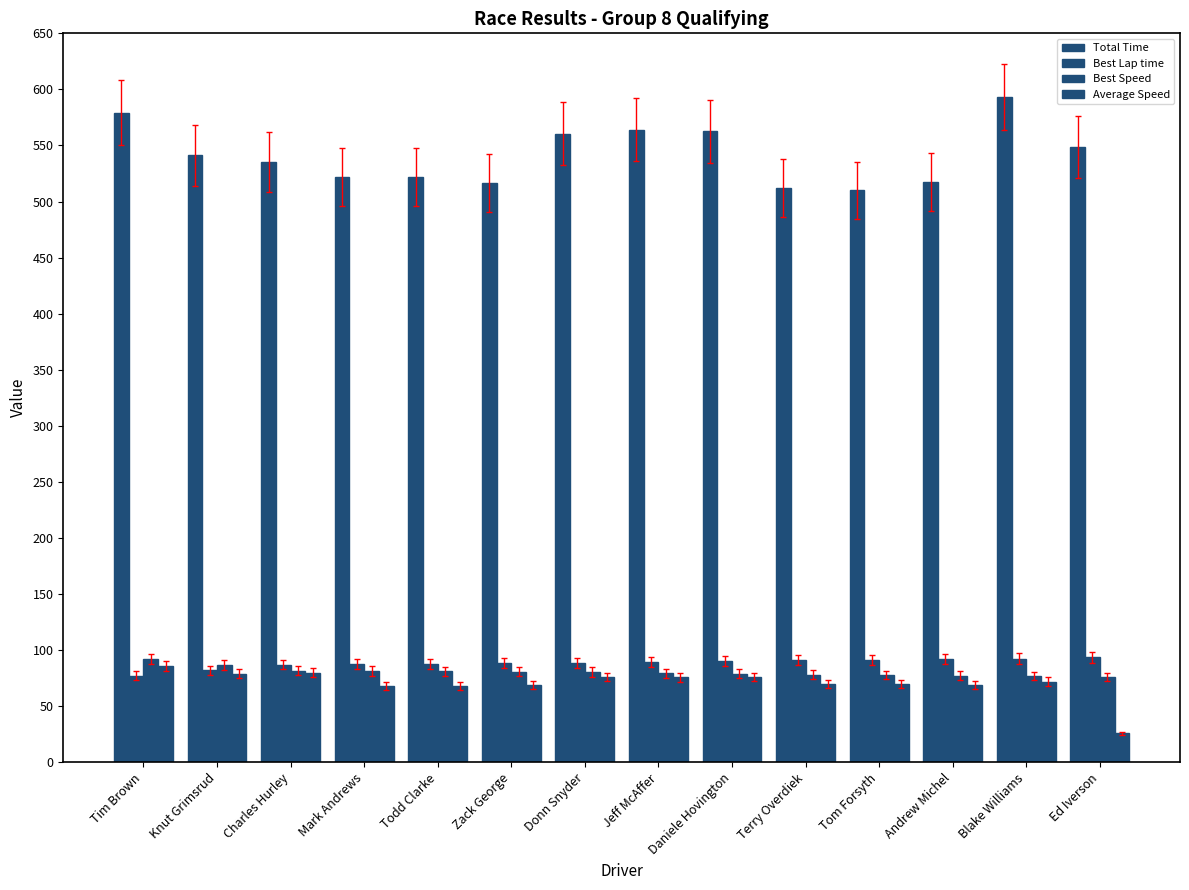

What is the label of the 4th bar from the left?

Mark Andrews